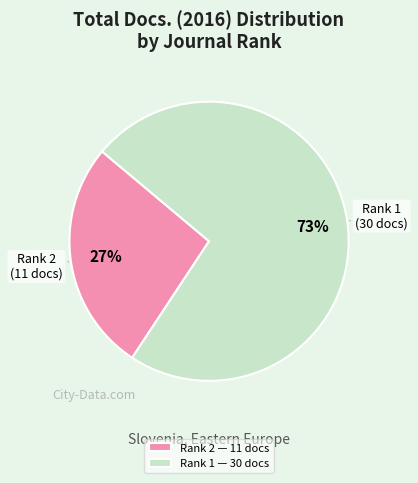

Rank the categories by value from highest to lowest.

Rank 1 — 30 docs, Rank 2 — 11 docs